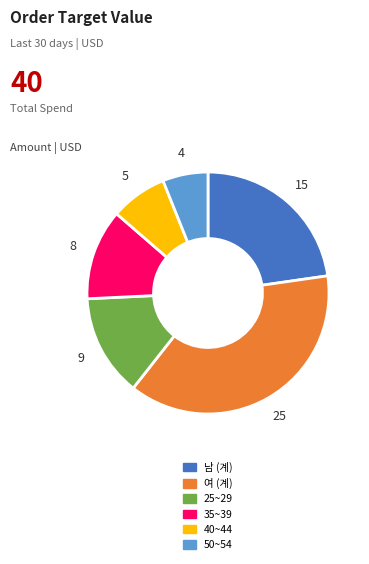

Does 25~29 account for over 50% of the chart?

No